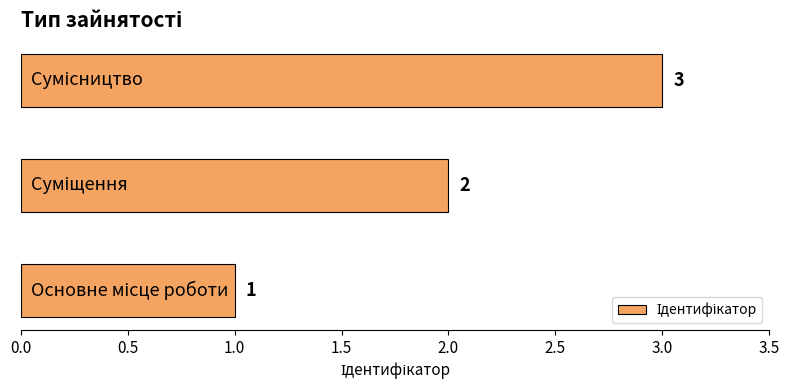

What is the sum of all values?

6